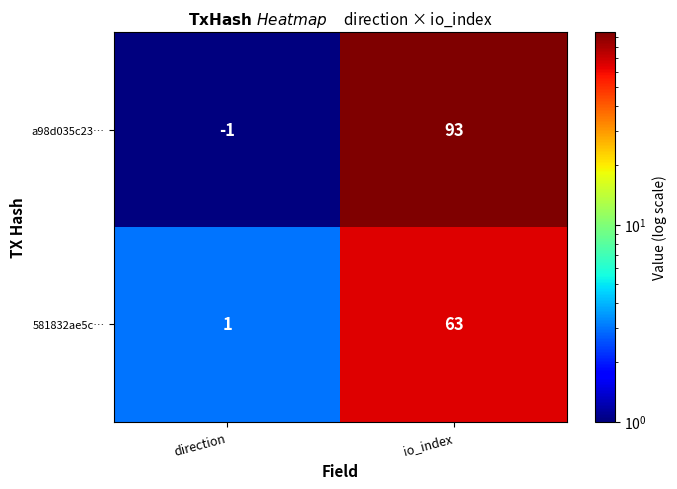

What is the difference between the maximum and minimum values in the 581832ae5c… series?

62